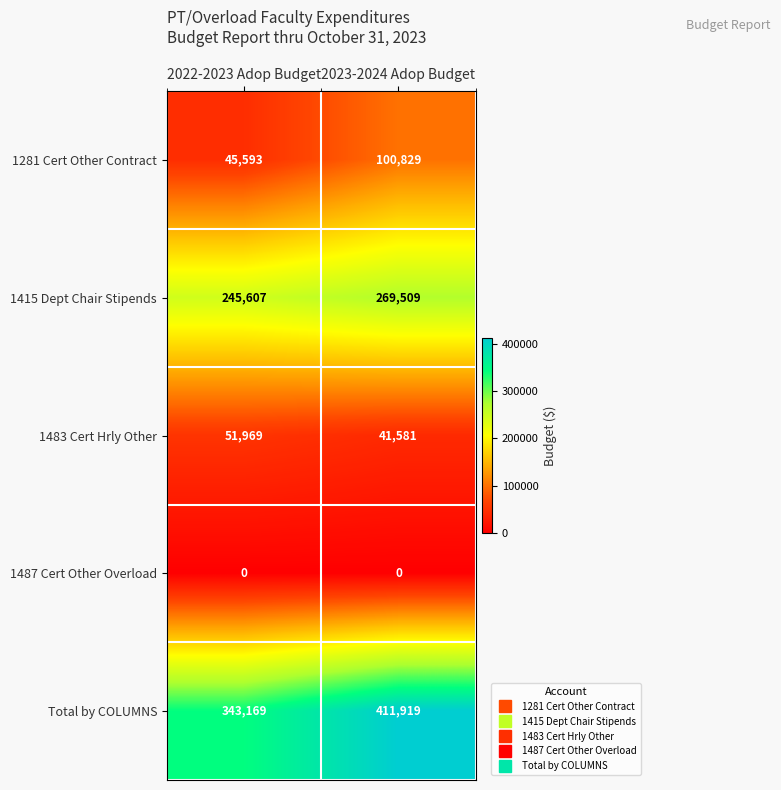

Between 2022-2023 Adop Budget and 2023-2024 Adop Budget, which series saw the biggest shift?

Total by COLUMNS